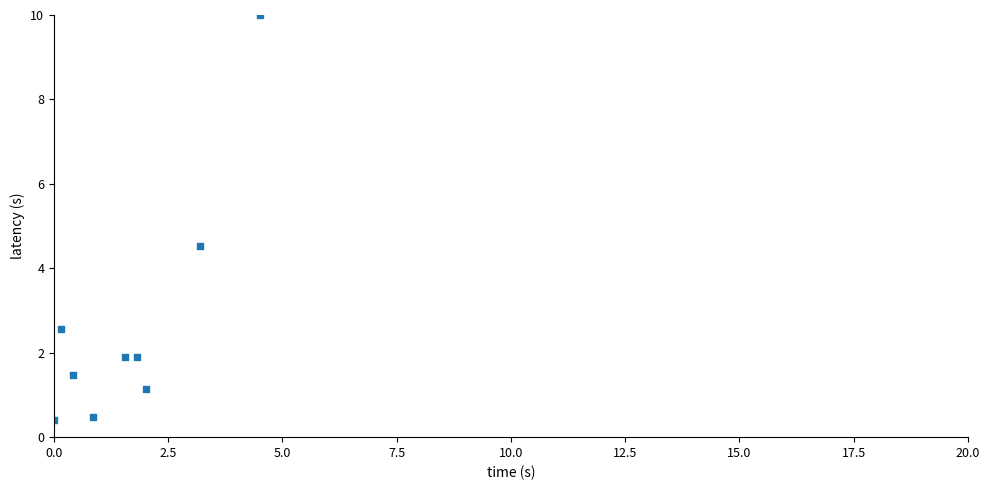

What Y value in the scatter plot is closest to 5?

4.5